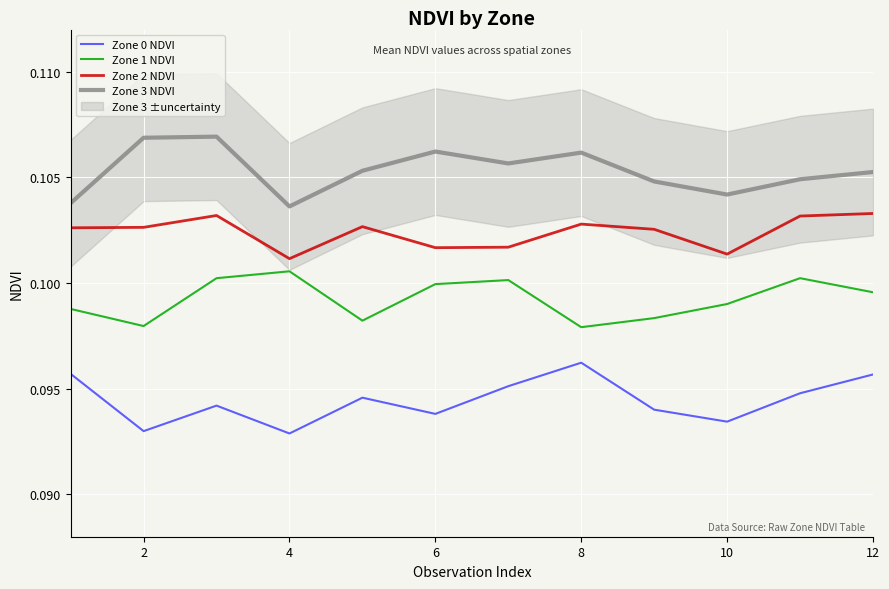

True or false: Zone 0 NDVI and Zone 2 NDVI intersect in this chart.

False